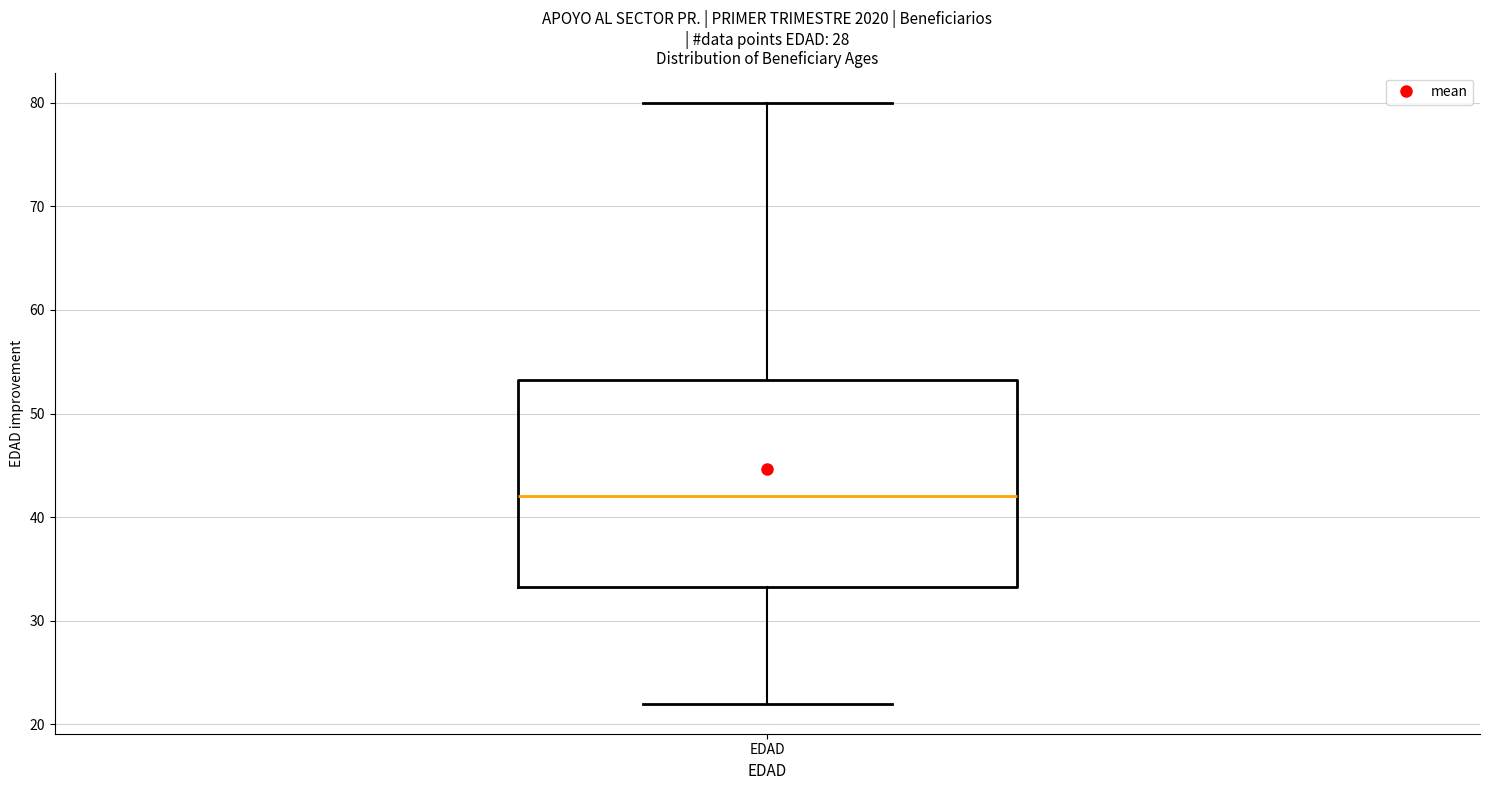

Transcribe this box plot: give where the median line is, the range the box spans, and where the two whiskers end, as read against the y-axis. The values are not printed on the chart, so give them approximately, as read against the axis.

median 42, box 33 to 53, whiskers 22 to 80